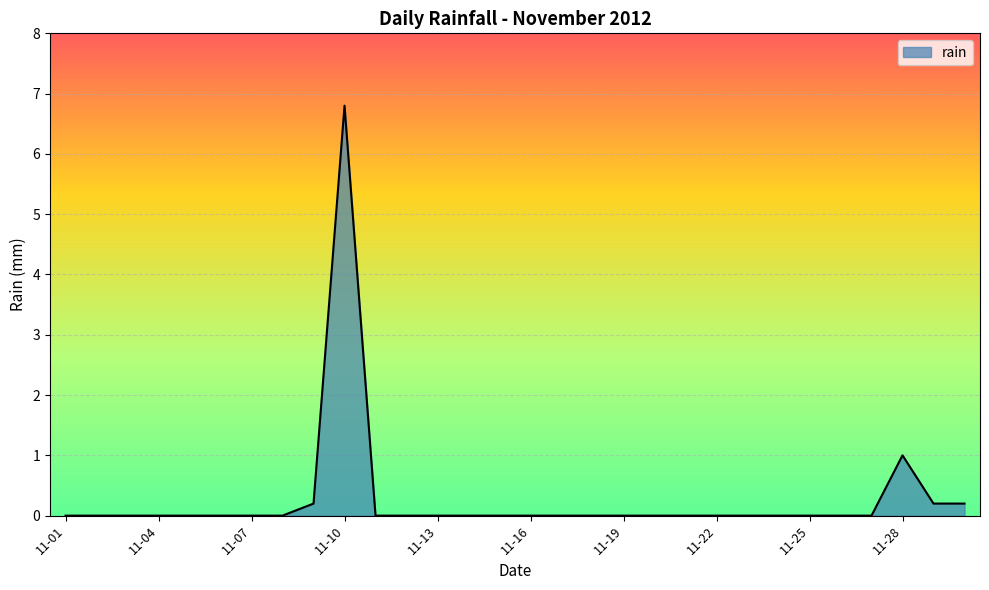

What is the difference between the maximum and minimum values?

6.8